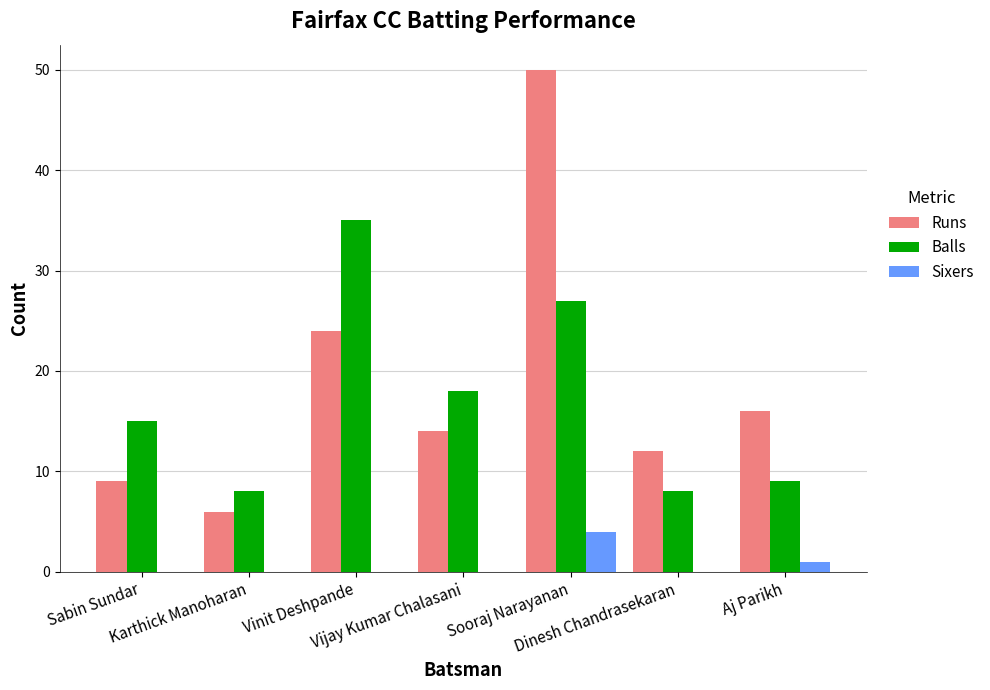

The Sixers series shows 2 at Sooraj Narayanan. True or false?

False